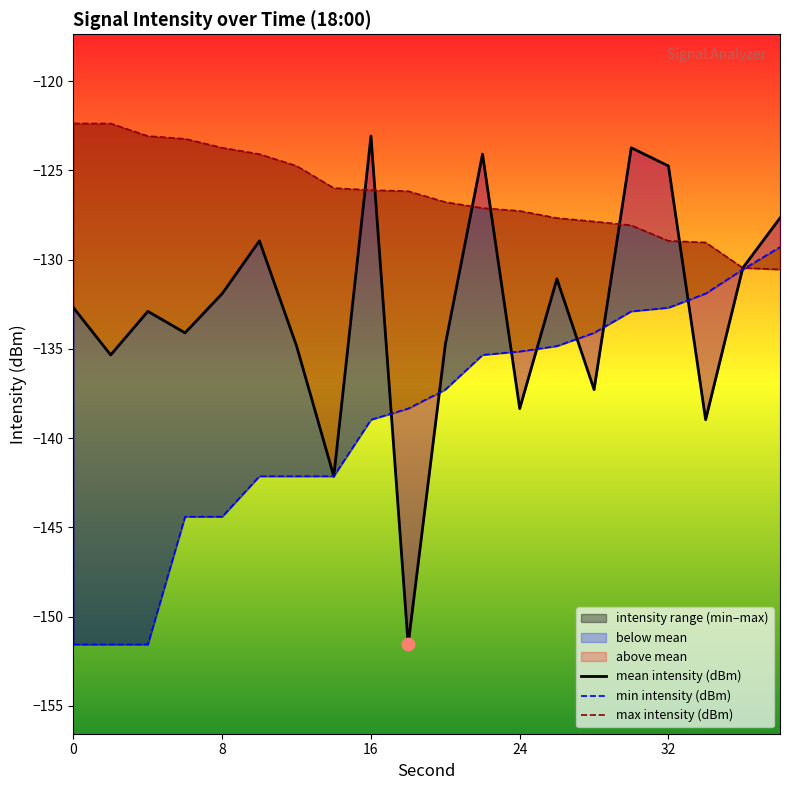

Which series has the largest total across all categories?

max intensity (dBm)